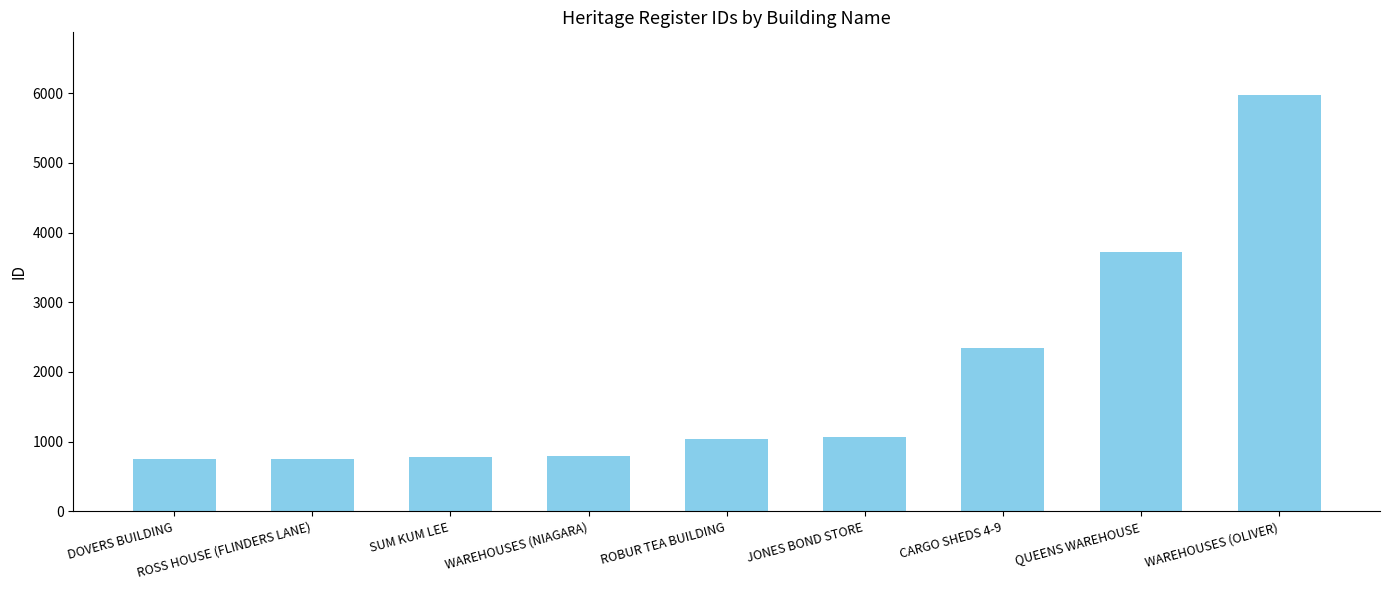

What is the difference between the maximum and minimum values?

5231